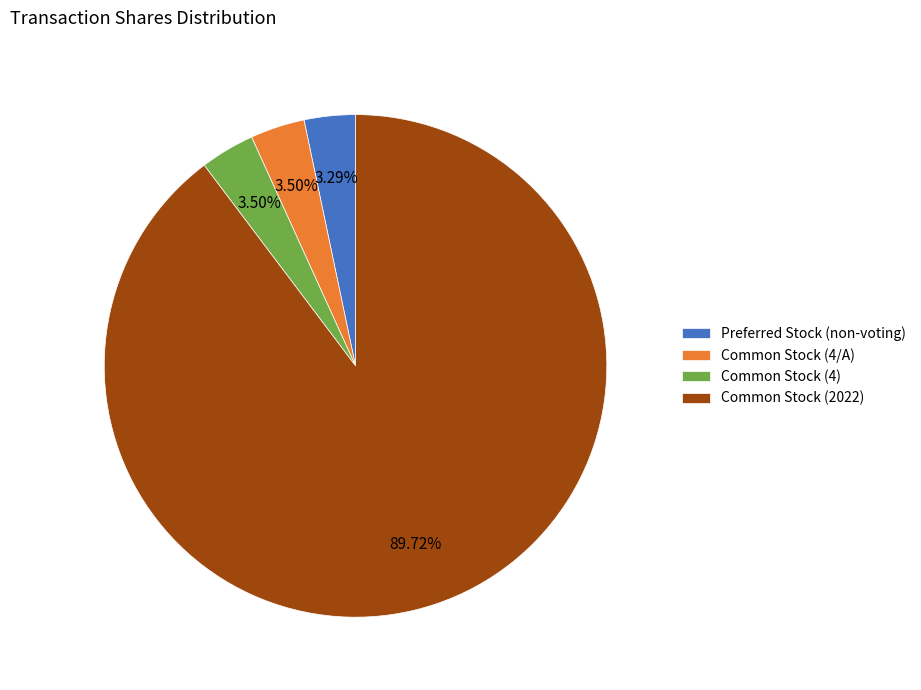

To the nearest percent, what portion does Common Stock (2022) represent?

90%